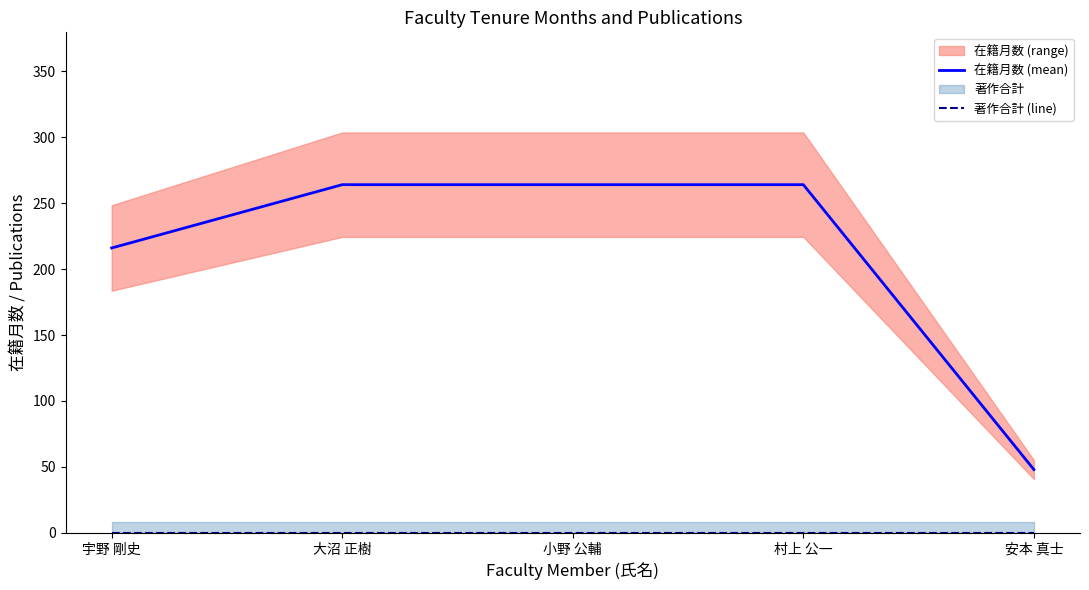

True or false: 在籍月数 (mean) has more than 1 points higher than both neighbors.

False